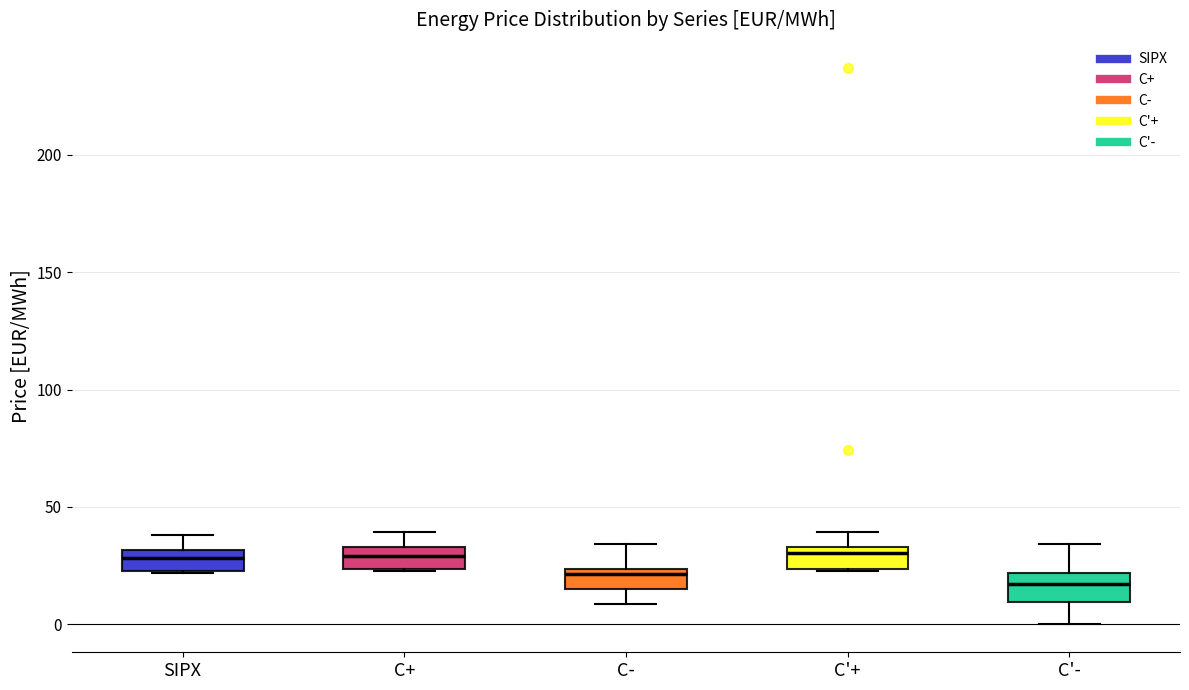

Where does the upper whisker of the box for C- end on the y-axis? The values are not printed on the chart, so give them approximately, as read against the axis.

35